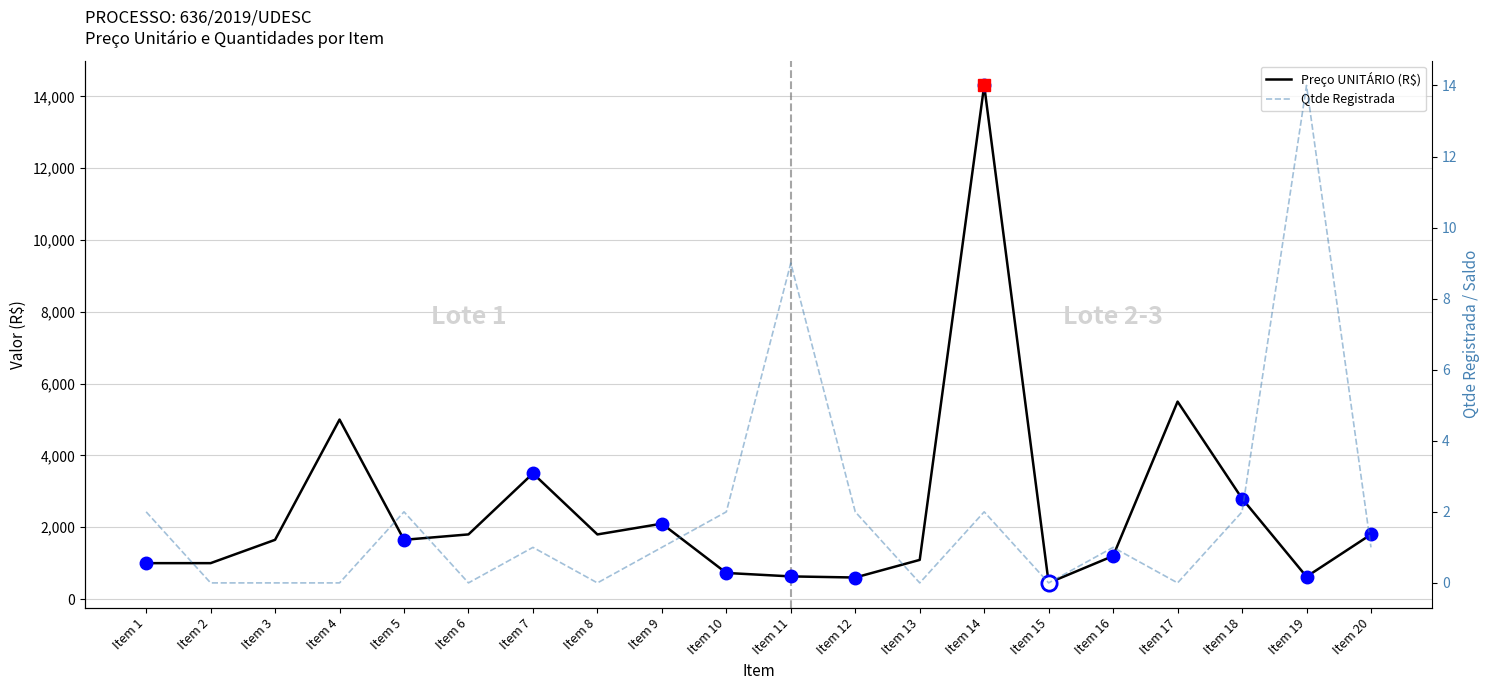

In Preço UNITÁRIO (R$), how many points are higher than both neighbors (excluding endpoints)?

5